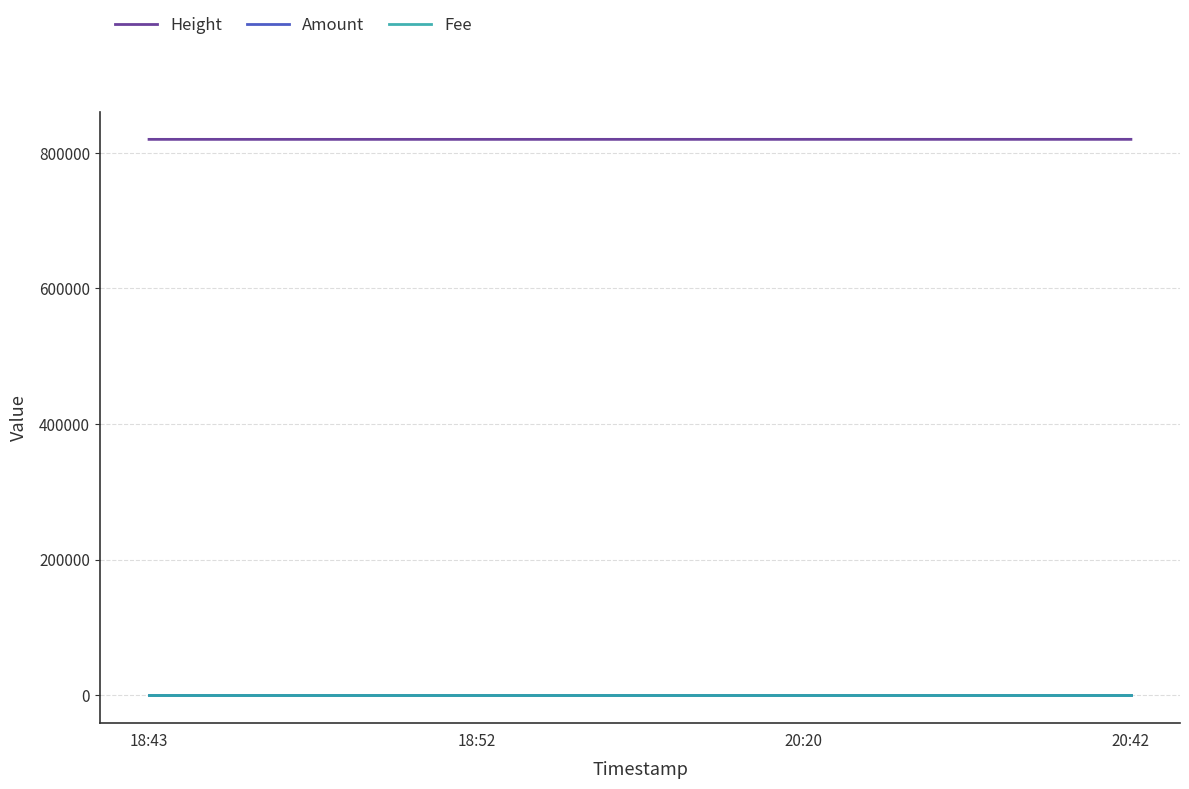

What is the lowest value of the Height series?

819823.0